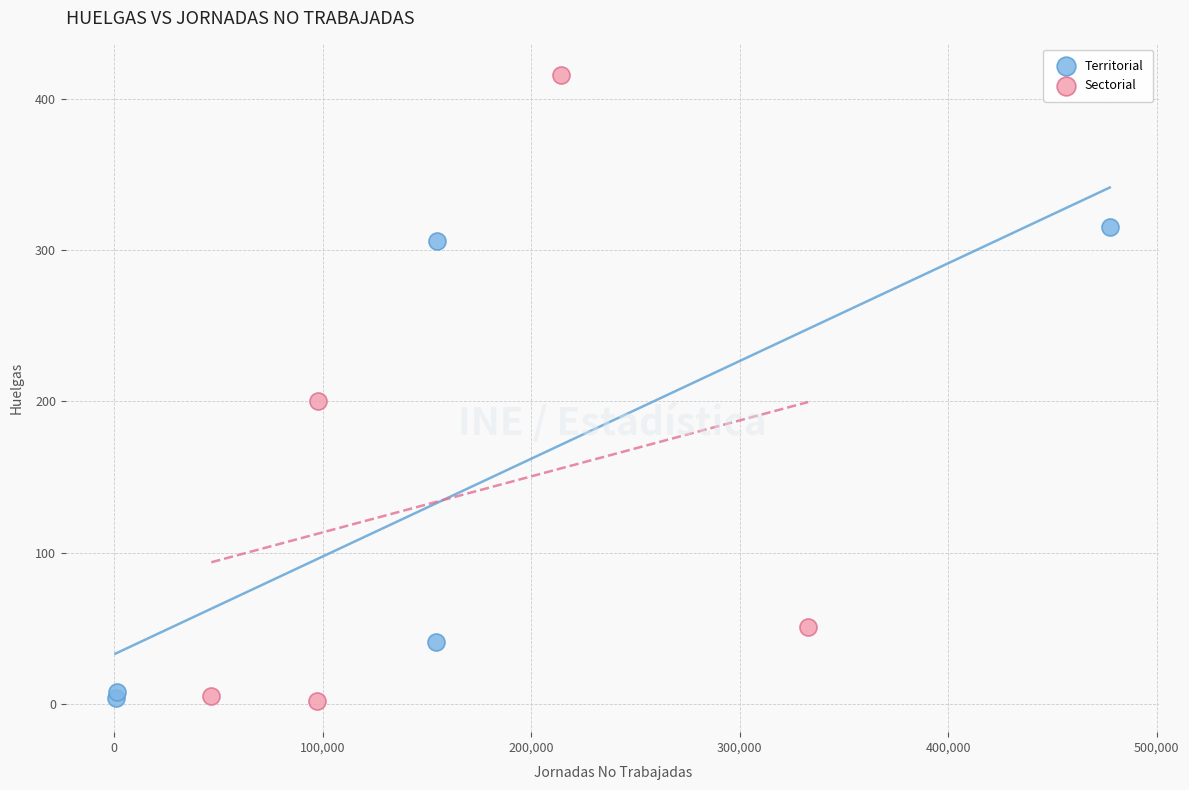

What are all the series names shown in the legend?

Territorial, Sectorial